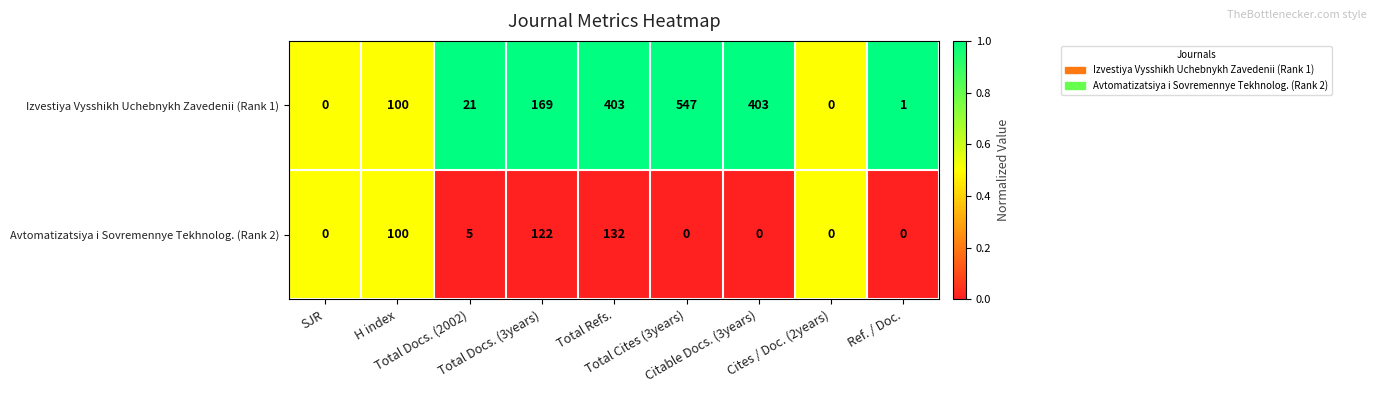

How many data points does each series have?

9